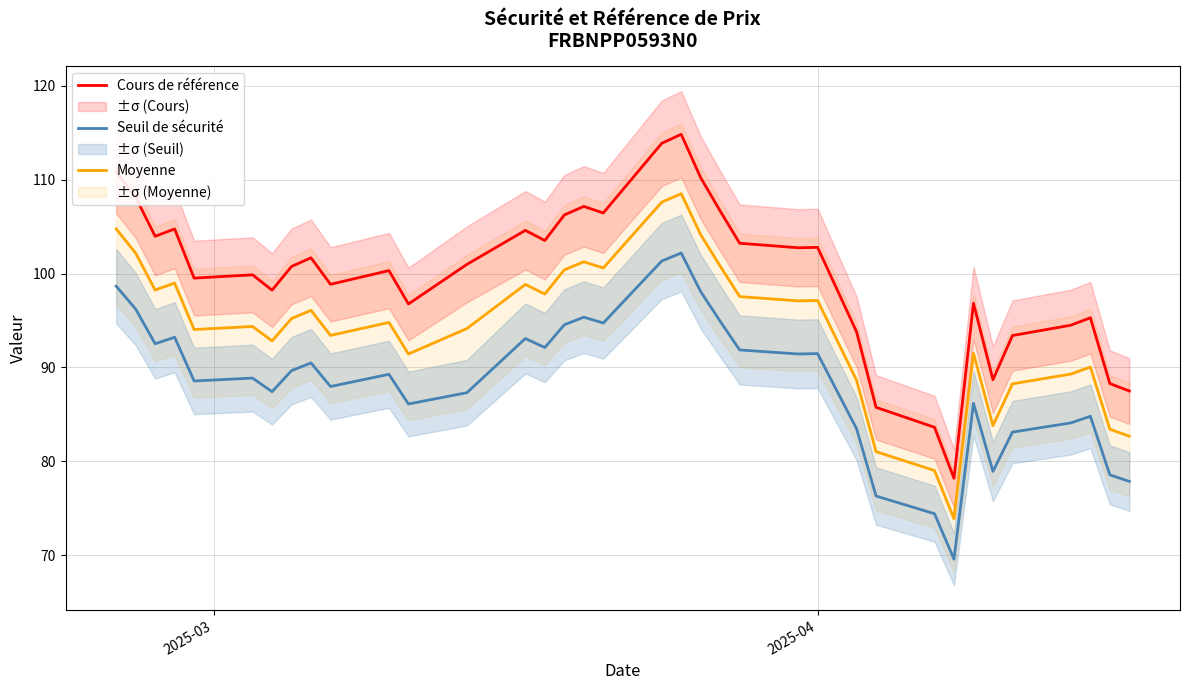

True or false: Seuil de sécurité and Moyenne cross at least once.

False